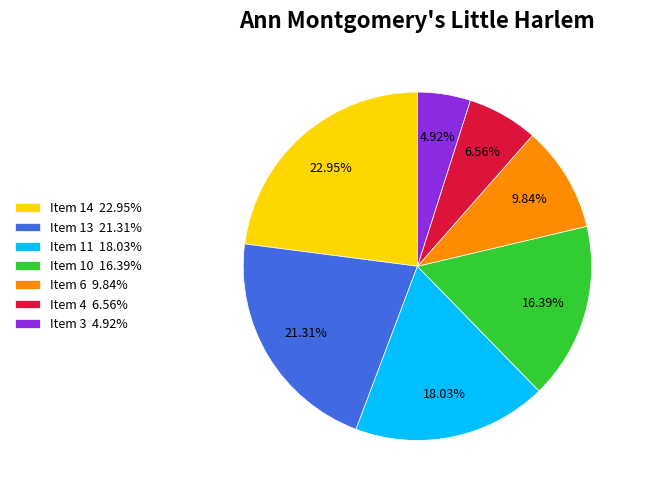

To the nearest percent, what is the average slice percentage?

14%